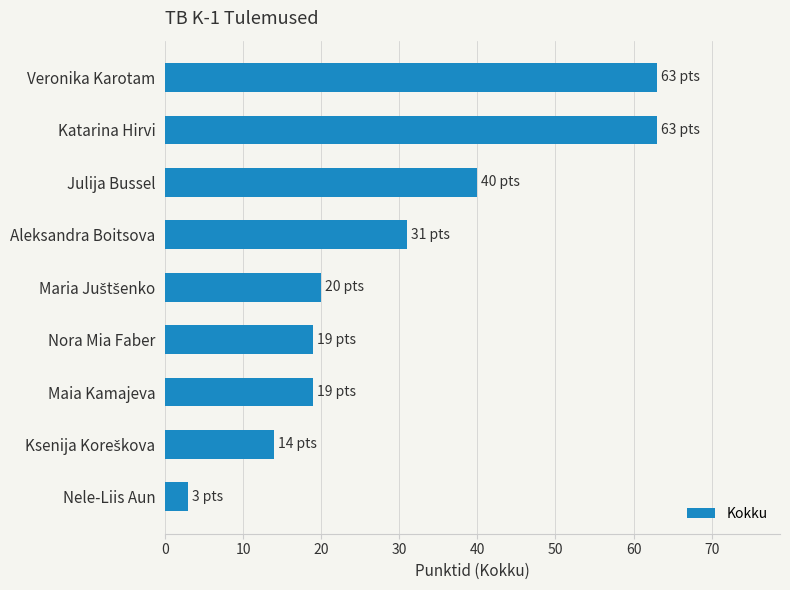

What is the ratio of the value at Nora Mia Faber to the value at Maia Kamajeva?

1.0